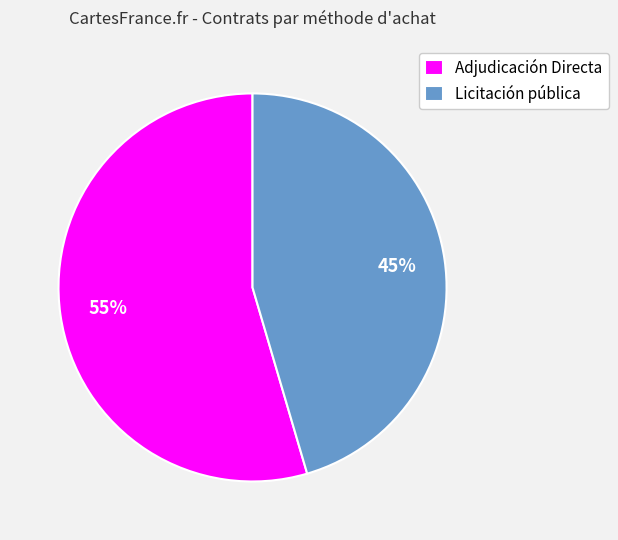

To the nearest percent, what is the combined percentage of Licitación pública and Adjudicación Directa?

100%